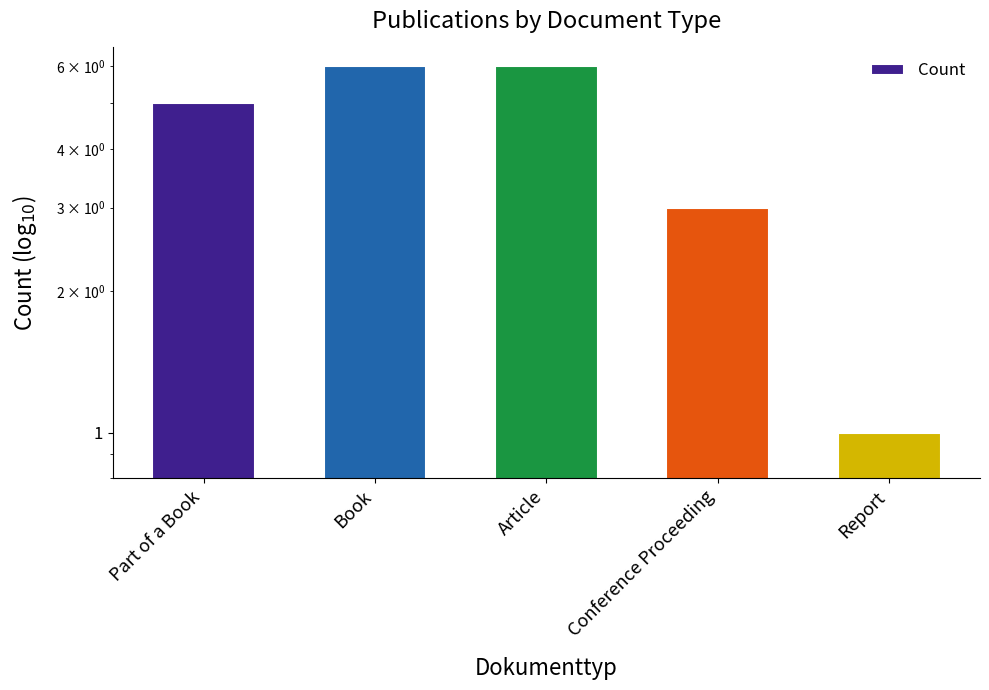

Is it true that the value at Conference Proceeding is 3?

True